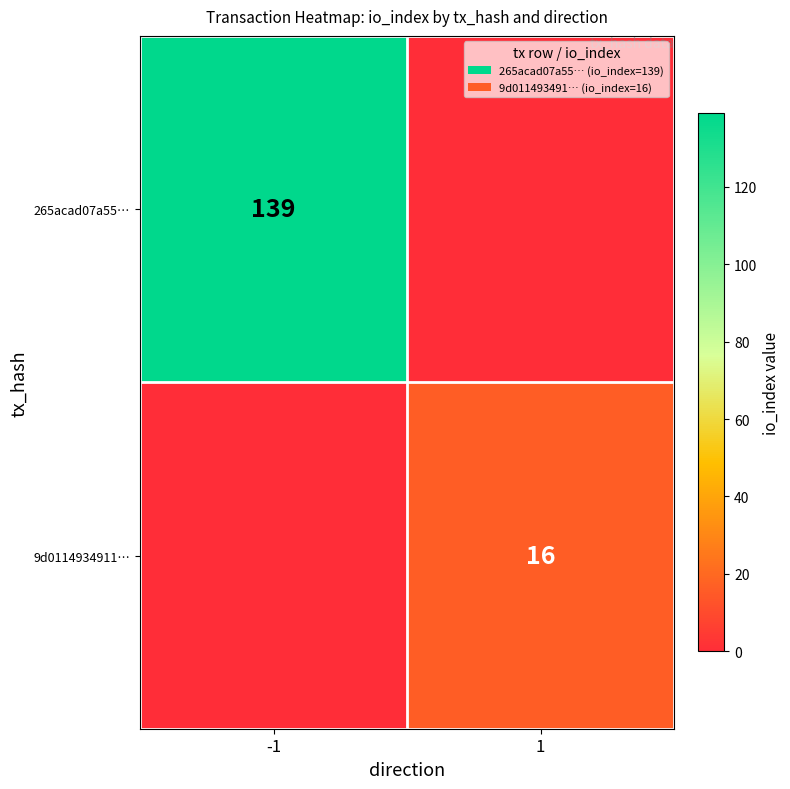

The value of 265acad07a55… at -1 is 198. True or false?

False